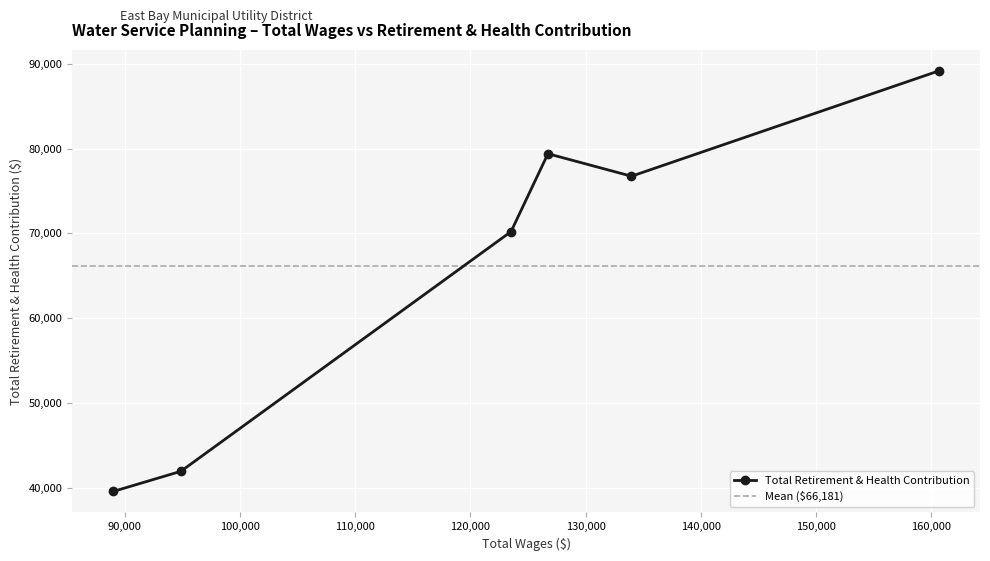

List the labels in order of value, largest first.

160666, 126737, 133991, 123531, 94868, 89010